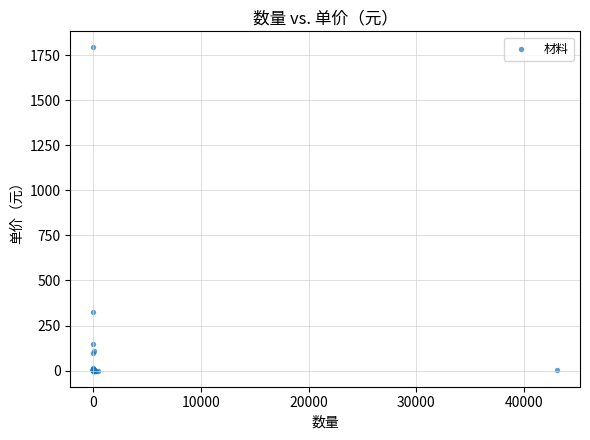

What Y value in the scatter plot is closest to 896?

323.0